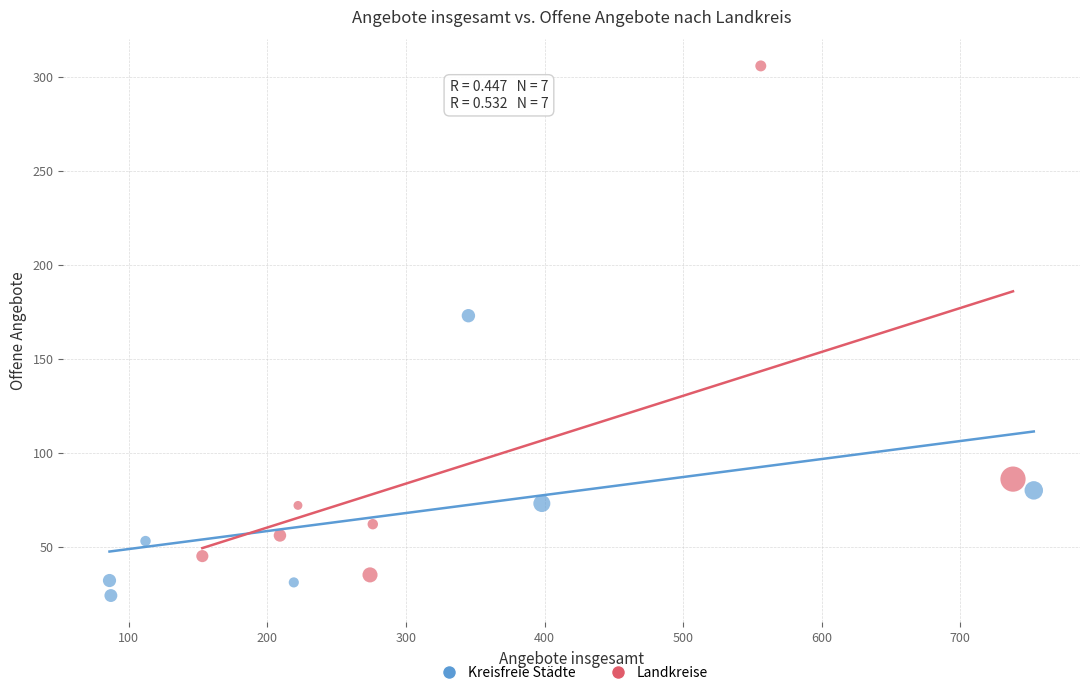

Which series reaches the maximum Y coordinate?

Landkreise